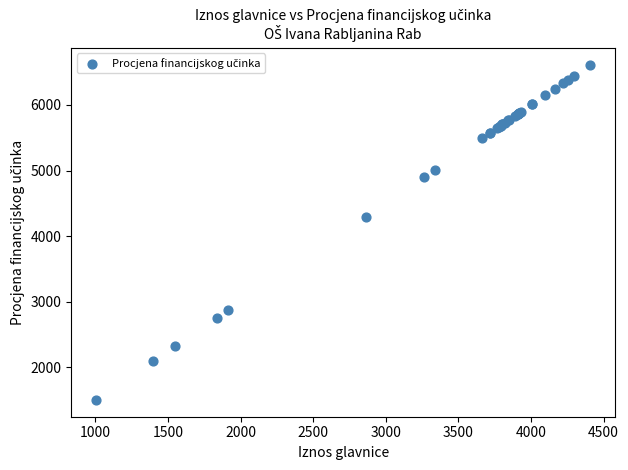

What Y value in the scatter plot is closest to 4060?

4292.4